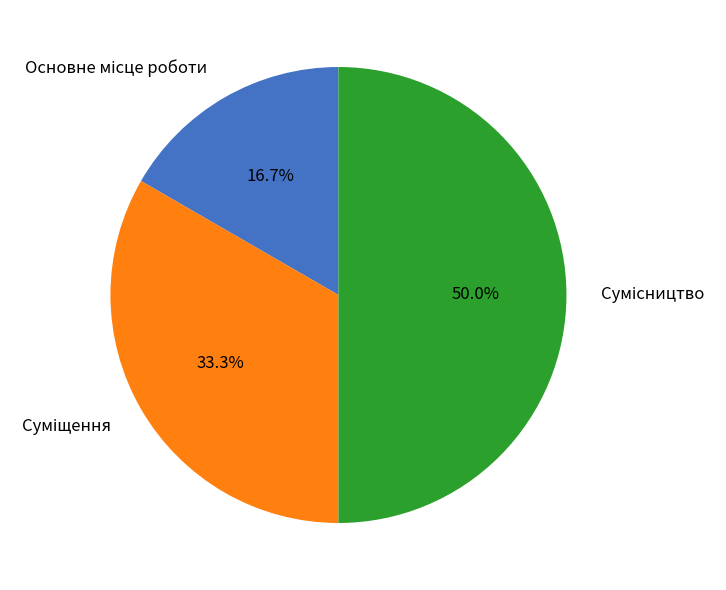

True or false: Основне місце роботи accounts for 29% of the total.

False